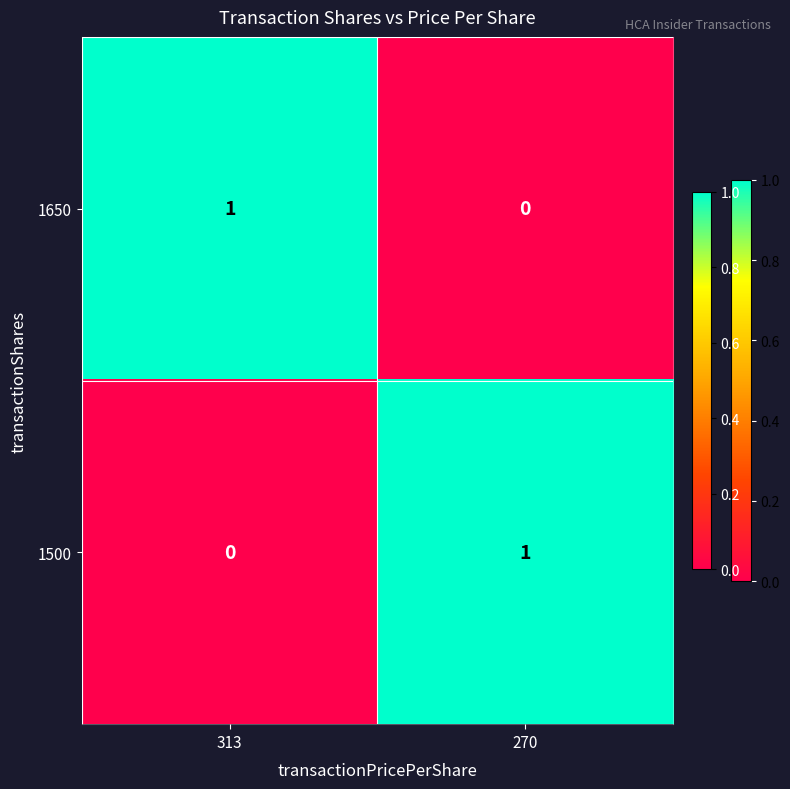

How many categories are shown in the chart?

2